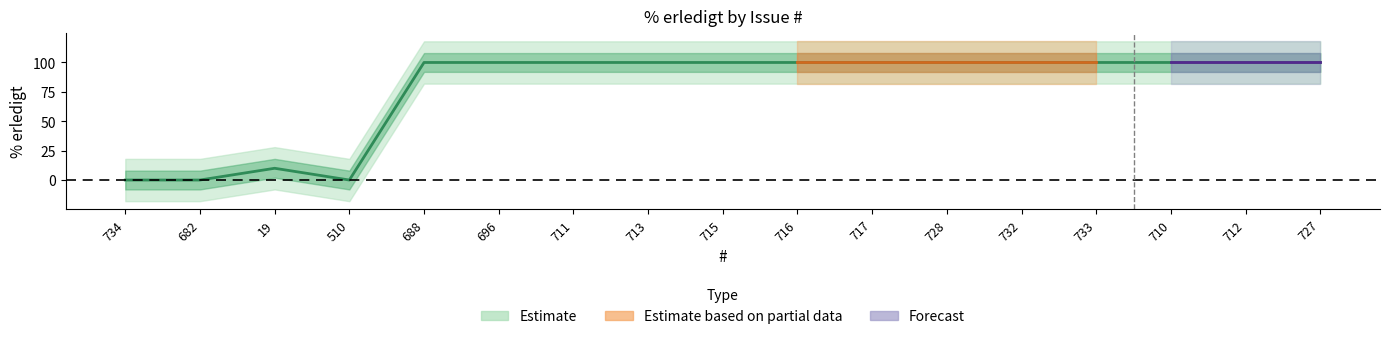

What is the ratio of the value at 696 to the value at 717?

1.0